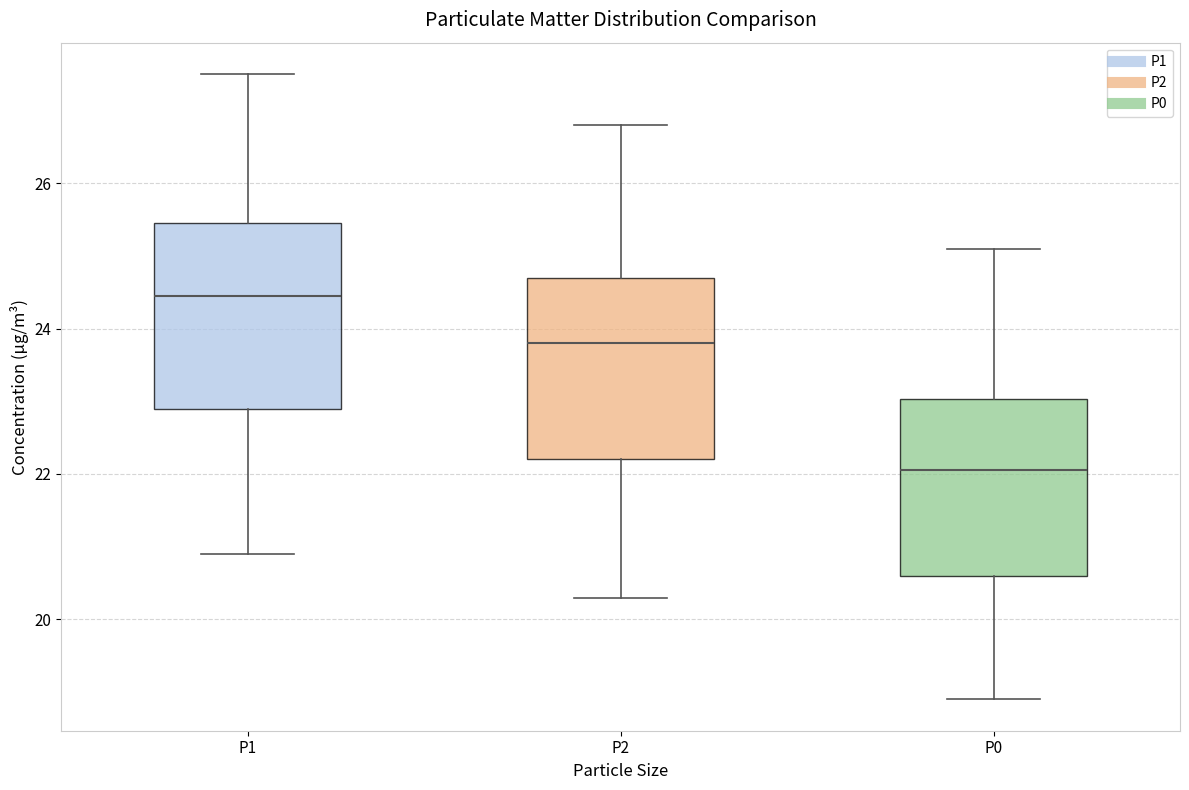

Where does the upper whisker of the box for P1 end on the y-axis? The values are not printed on the chart, so give them approximately, as read against the axis.

27.6